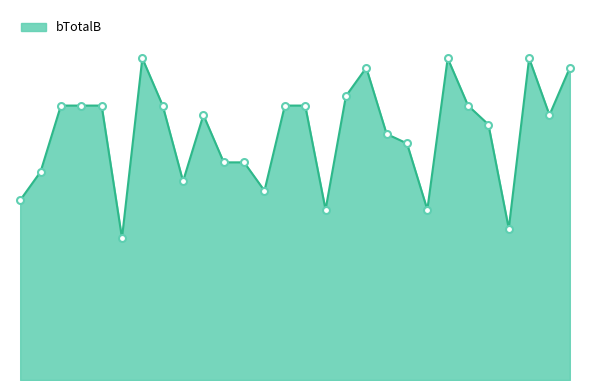

Does the chart have visible grid lines?

No